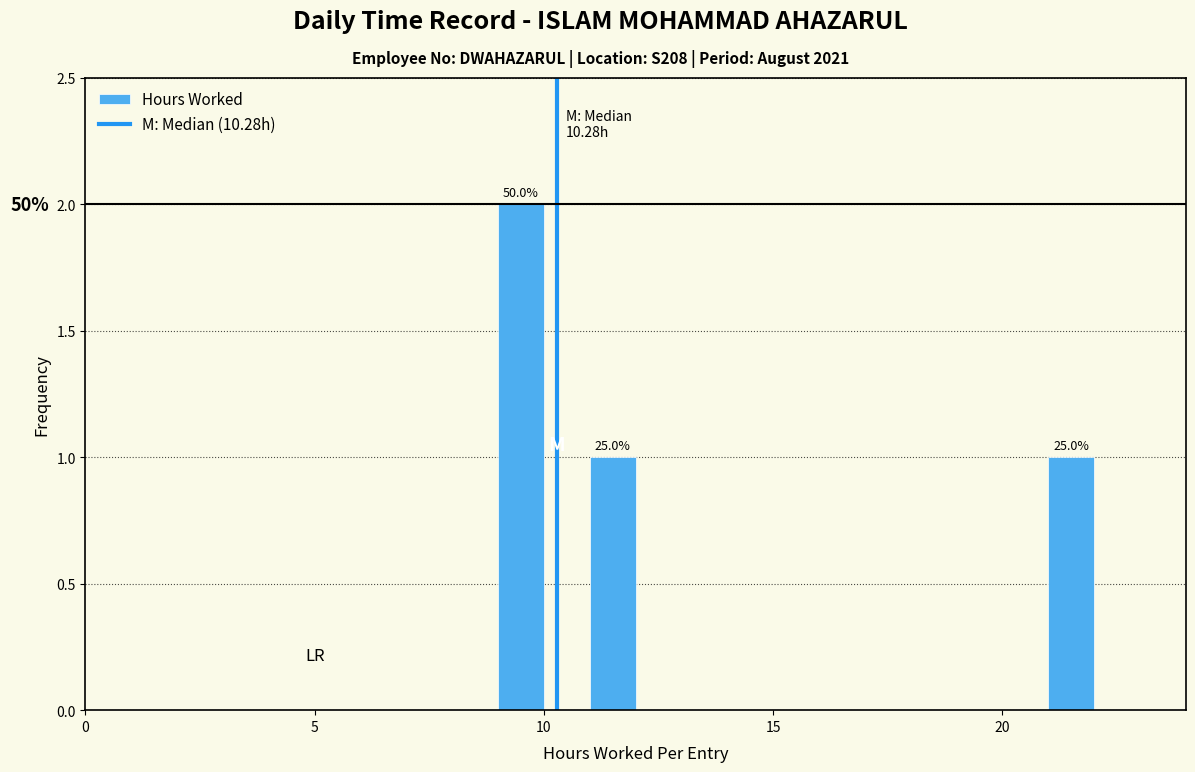

Around what value on the x-axis is the tallest bar? Give the approximate position of its centre, as read against the axis.

9.5